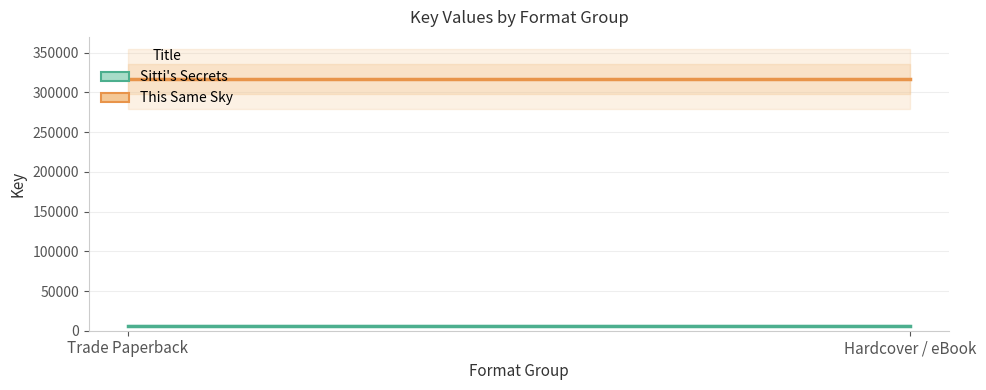

Rank the series by their maximum value, from lowest to highest.

Sitti's Secrets, This Same Sky